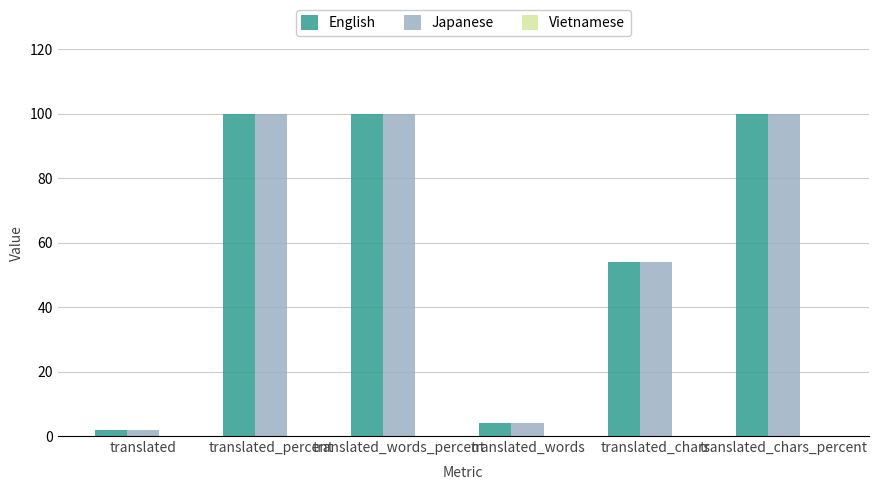

What is the value of the English bar at the 3rd from the left?

100